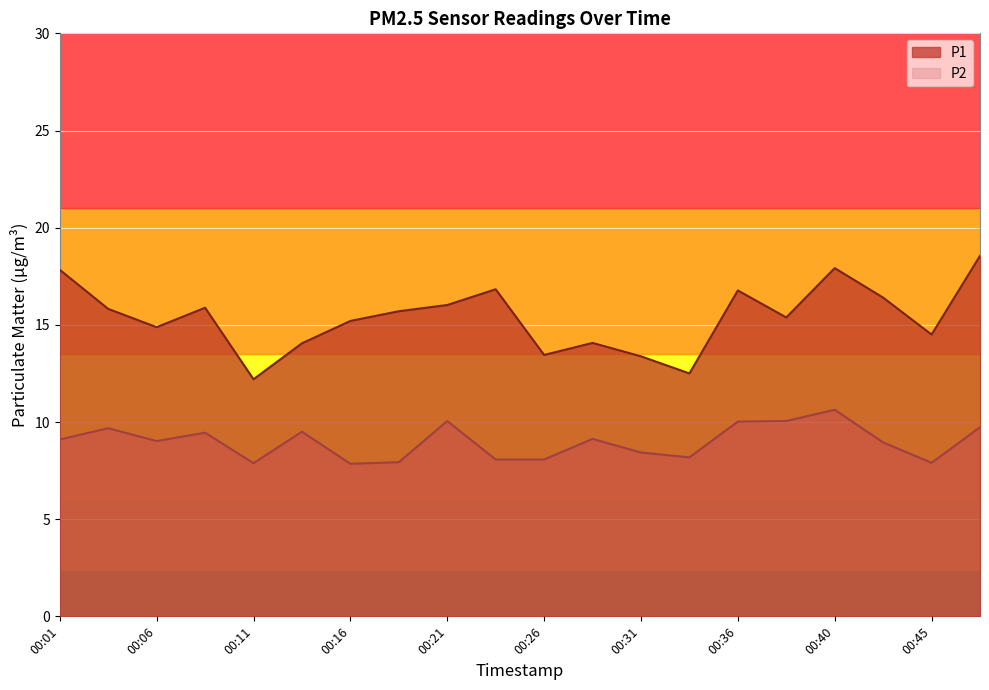

What is the value of the P1 point at the 7th from the left?

15.2